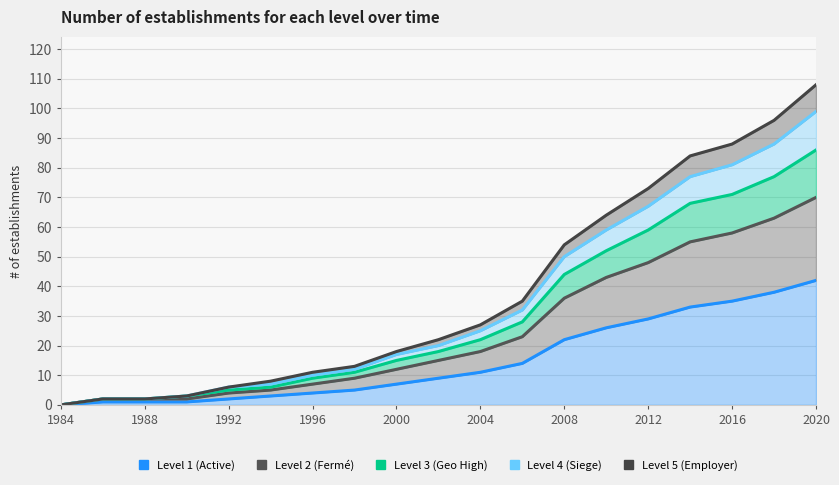

What position from the left is 2004?

6